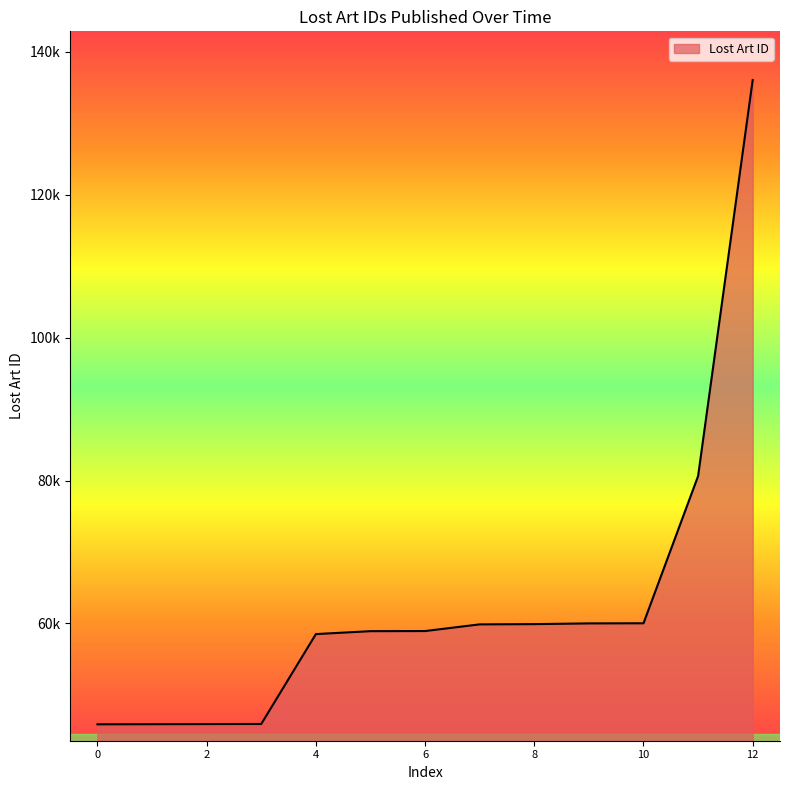

Does the chart display data point markers on the line(s)?

No